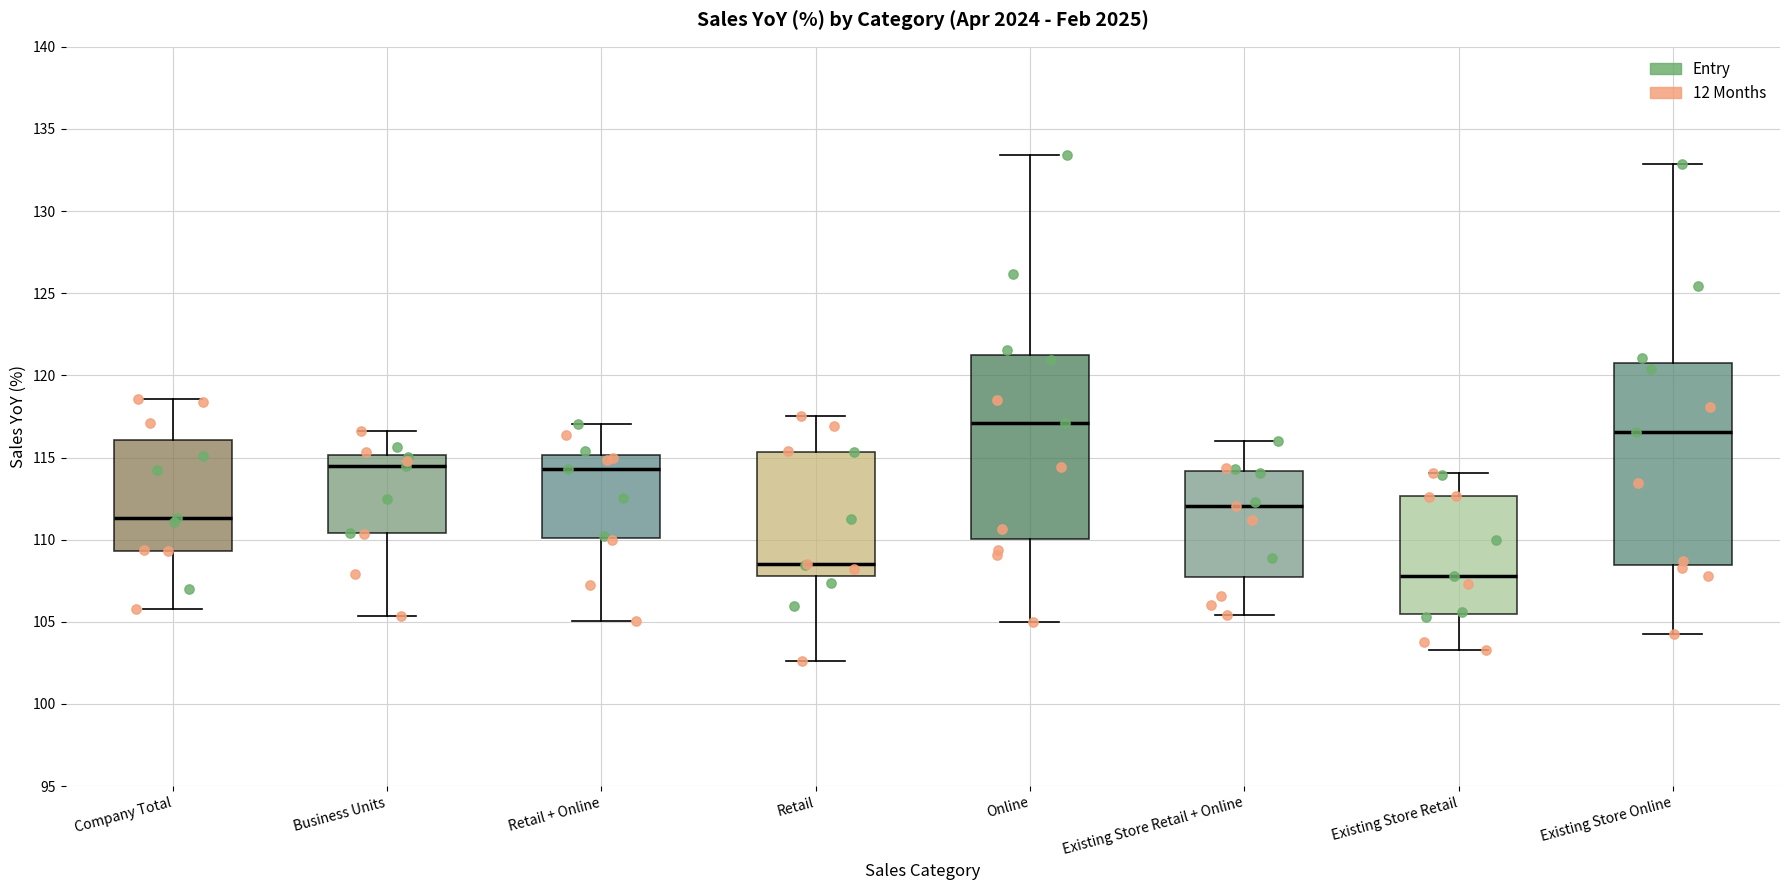

Which box is the tallest, from its lower edge to its upper edge?

Existing Store Online